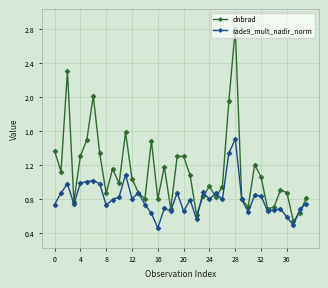

At how many categories does at least one series exceed 0?

40